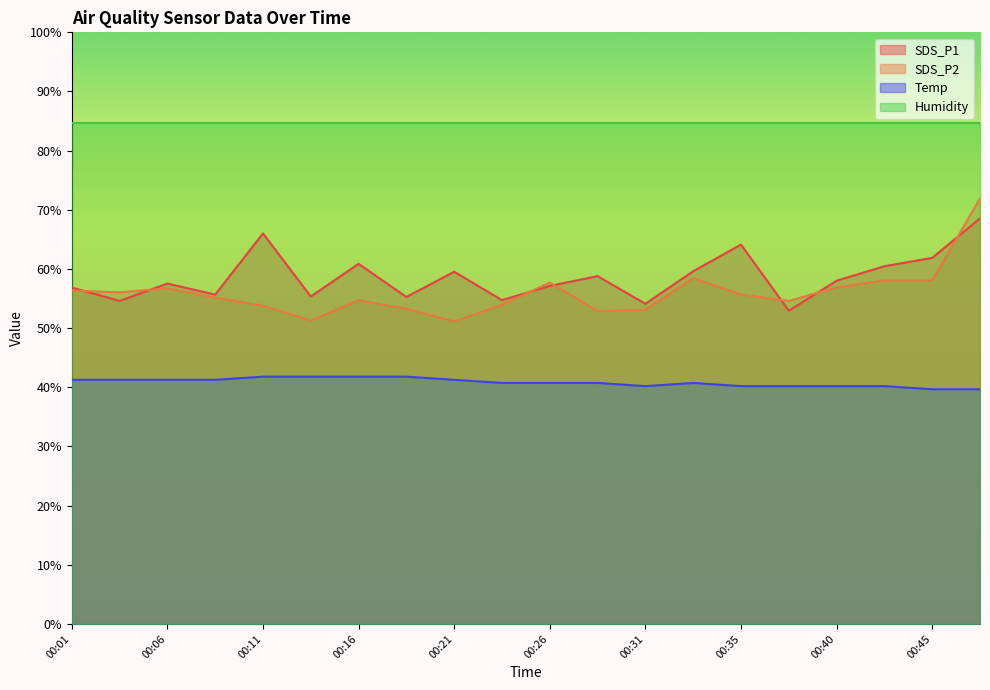

After their last crossing, which series has the higher values: SDS_P2 or SDS_P1?

SDS_P2